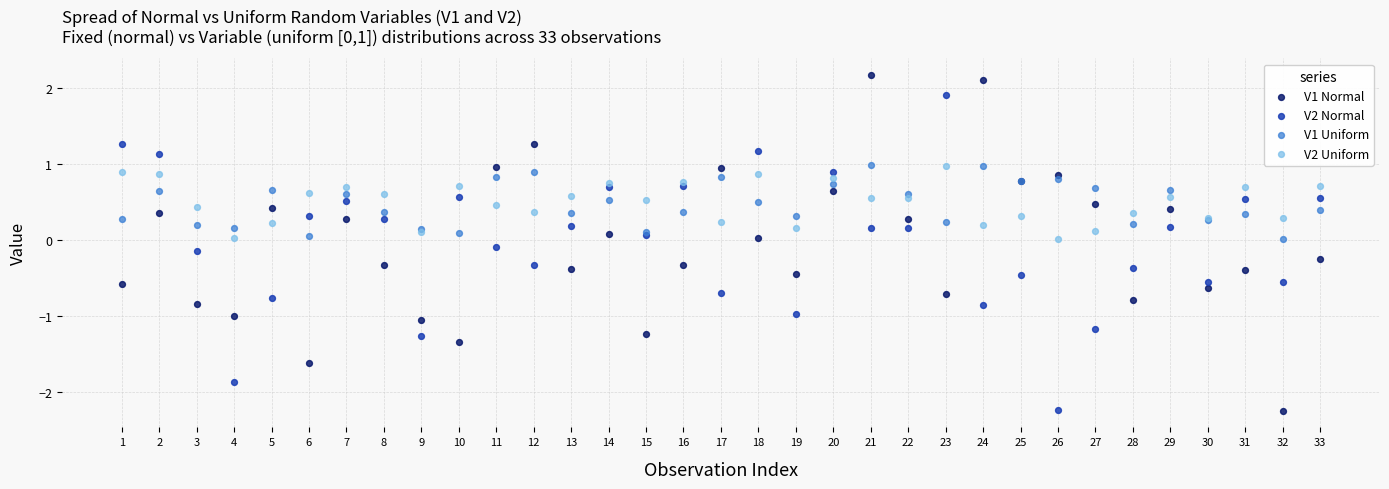

Which series has the largest Y range (max minus min)?

V1 Normal